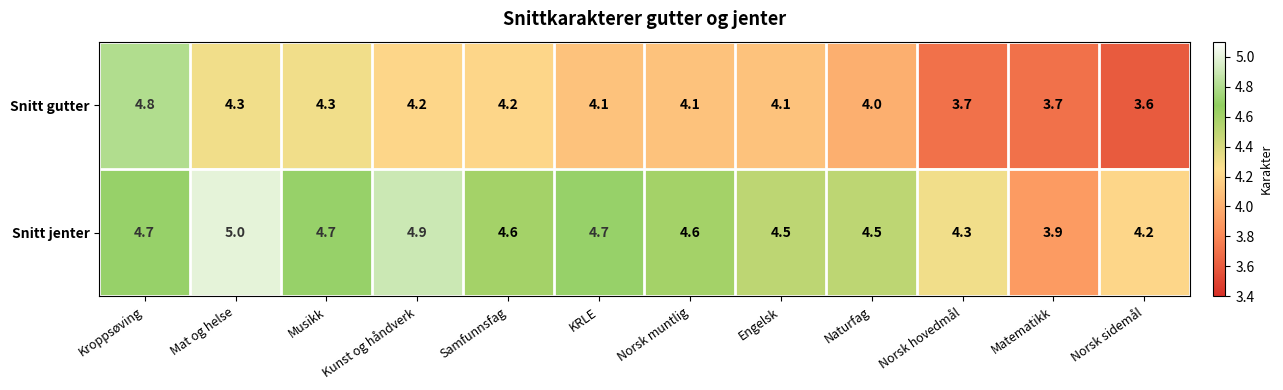

At which category is the sum across all series the highest?

Kroppsøving